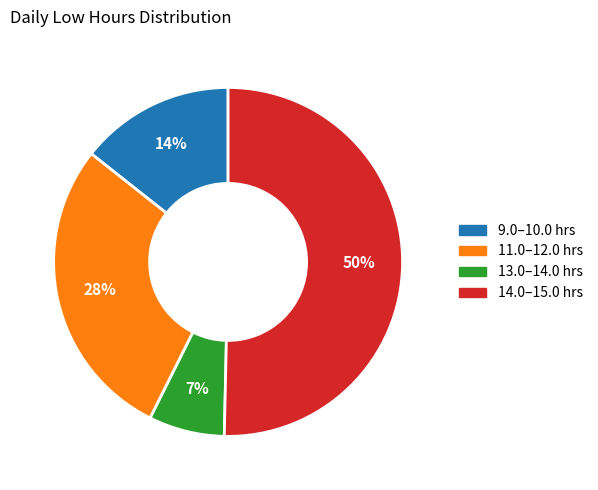

To the nearest percent, what is the difference between the largest and smallest slice percentages?

43%